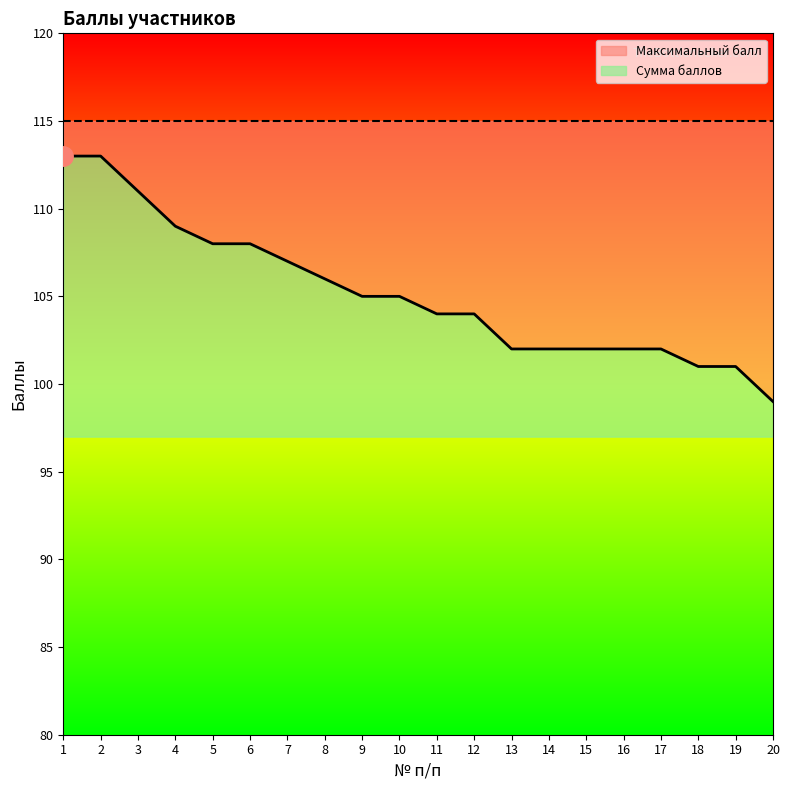

Reading right to left, transcribe all the data shown in this chart.

20=99	19=101	18=101	17=102	16=102	15=102	14=102	13=102	12=104	11=104	10=105	9=105	8=106	7=107	6=108	5=108	4=109	3=111	2=113	1=113